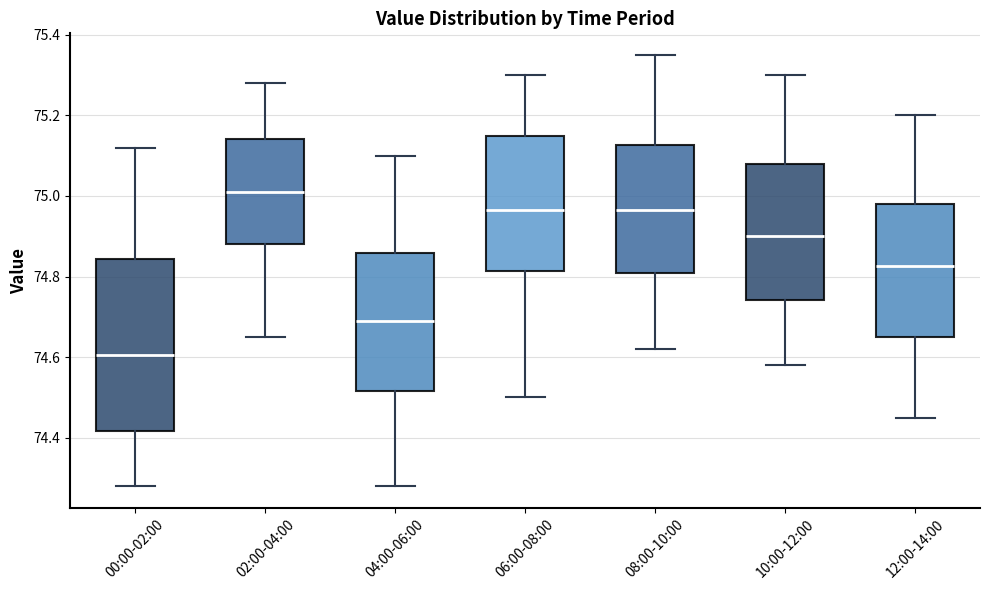

Comparing the boxes themselves (not the whiskers), which one is the tallest?

00:00-02:00